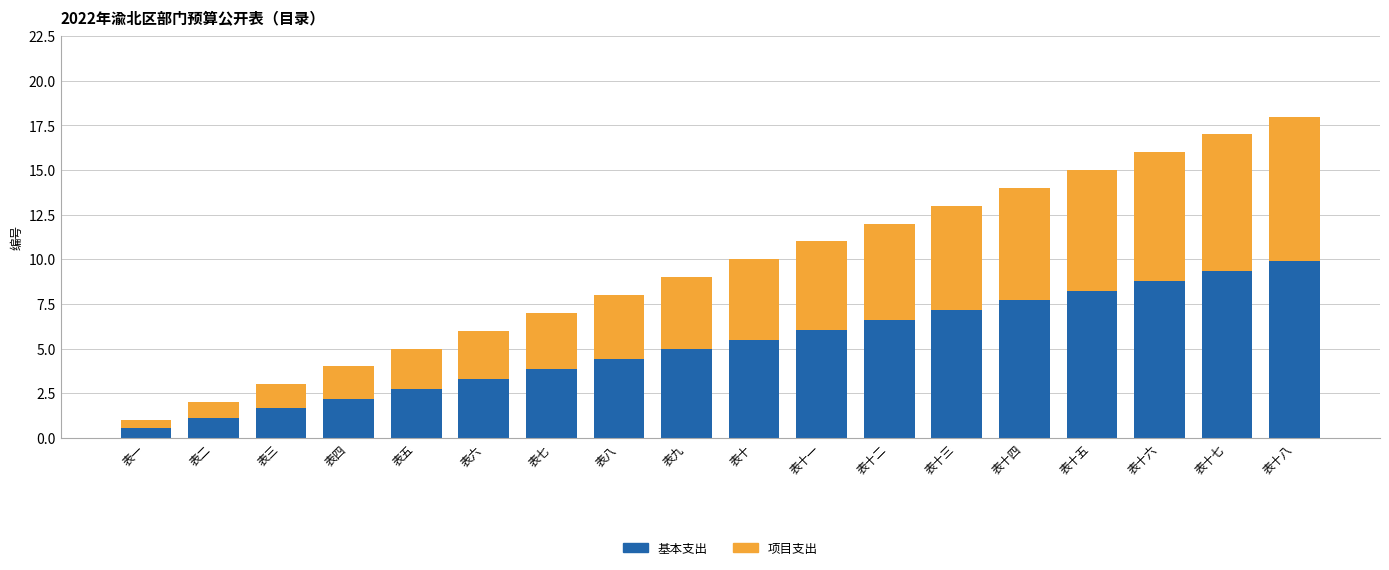

What is the value of the 基本支出 bar at the 4th from the left?

2.2